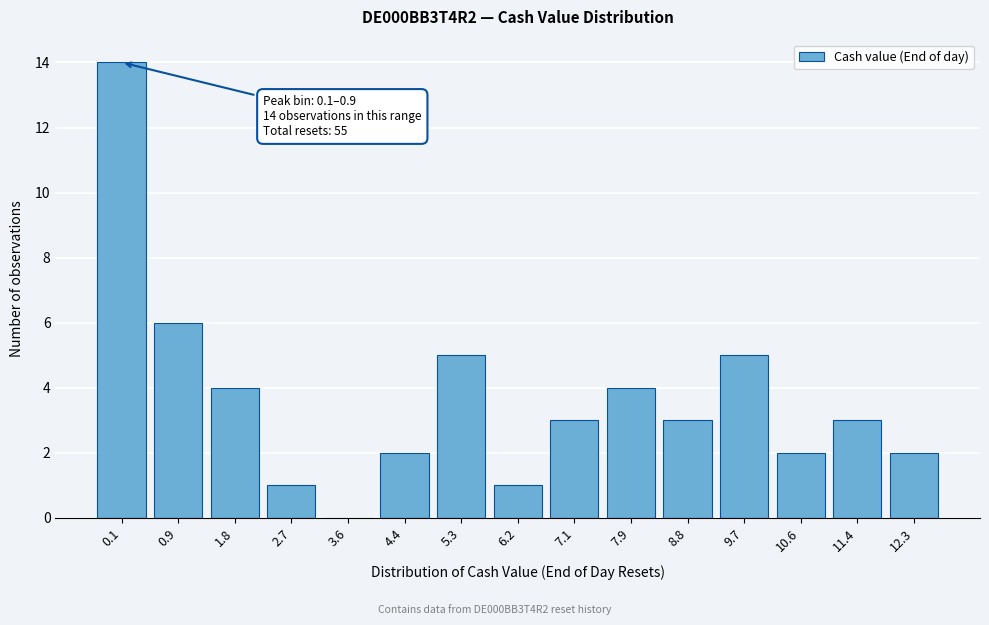

Reading left to right, transcribe all the data shown in this chart.

0.1=14	0.9=6	1.8=4	2.7=1	3.6=0	4.4=2	5.3=5	6.2=1	7.1=3	7.9=4	8.8=3	9.7=5	10.6=2	11.4=3	12.3=2